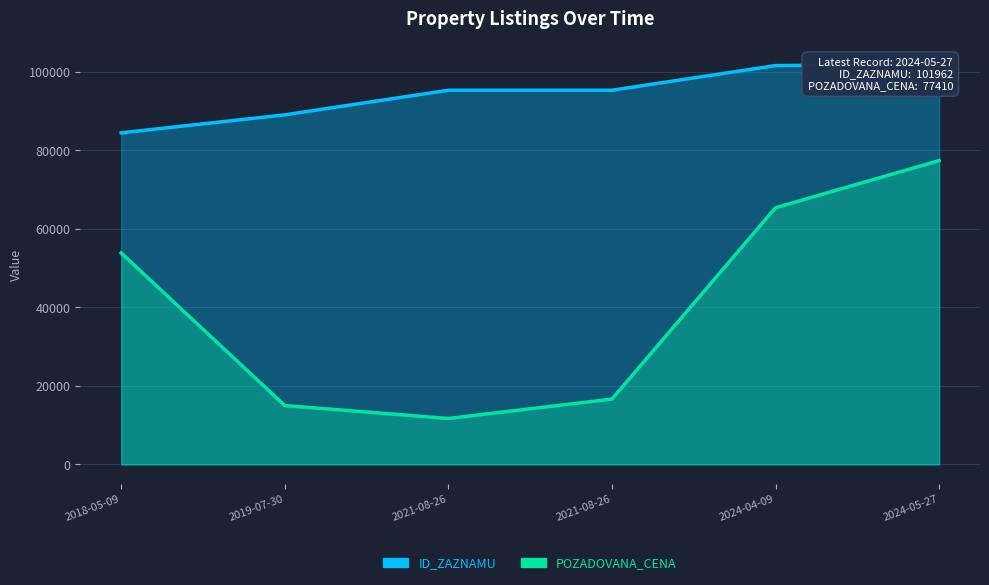

Rank the series at 2024-05-27 from highest to lowest value.

ID_ZAZNAMU, POZADOVANA_CENA